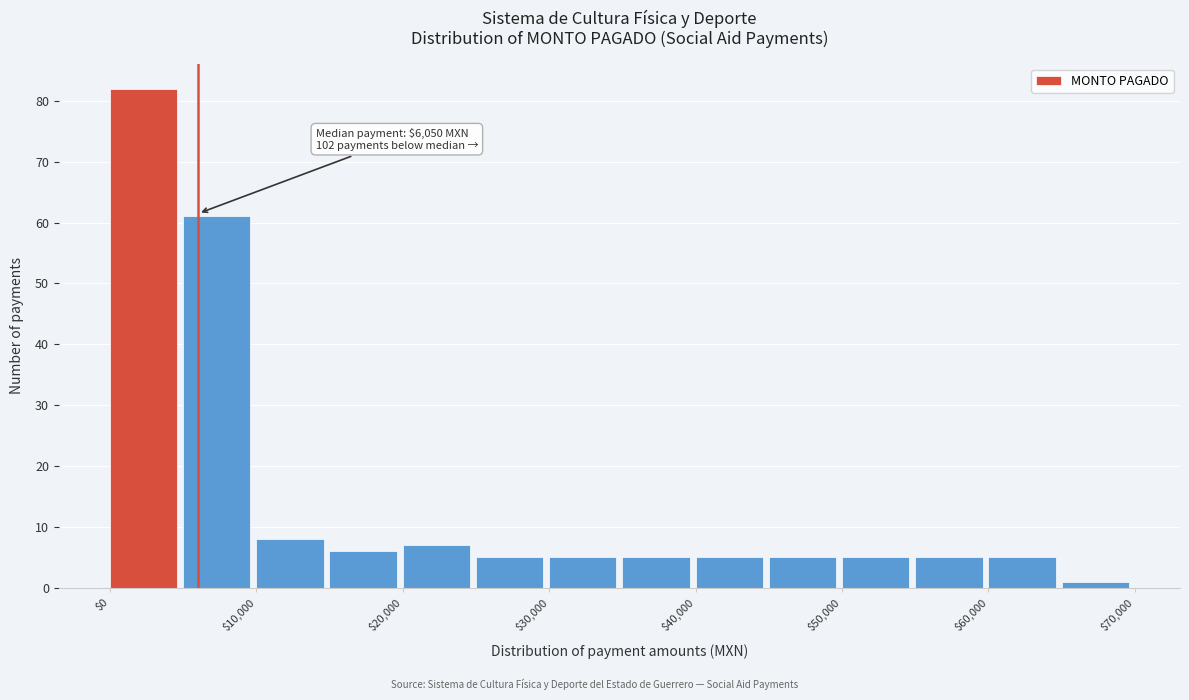

Over which range of the x-axis is the bar tallest?

0 to 5000